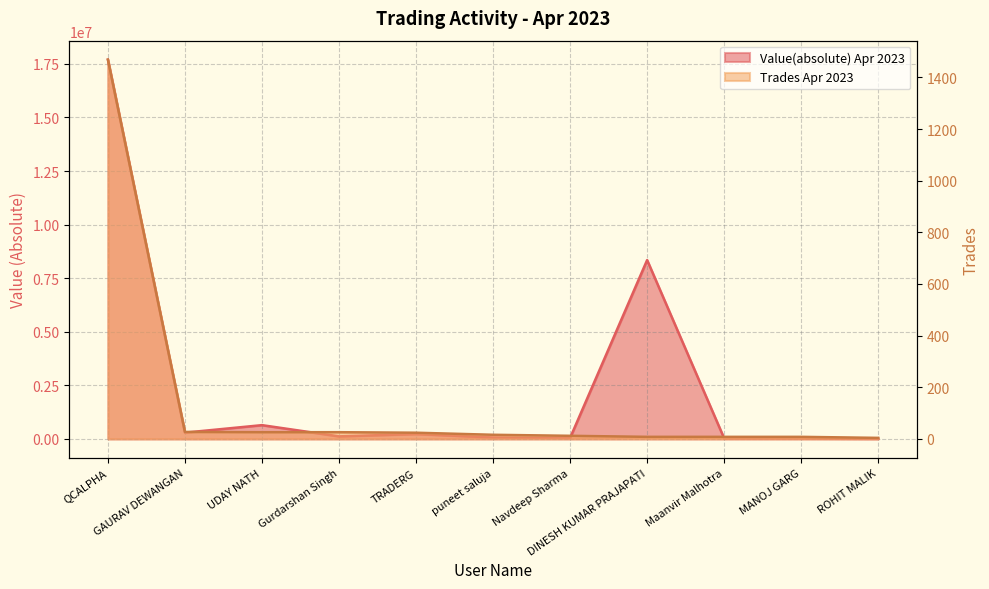

Is it true that Trades Apr 2023 equals 8.0 at MANOJ GARG?

True